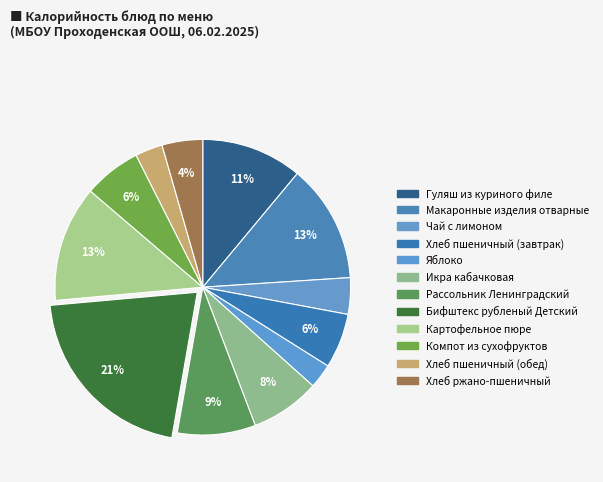

How many segments does this pie chart have?

12